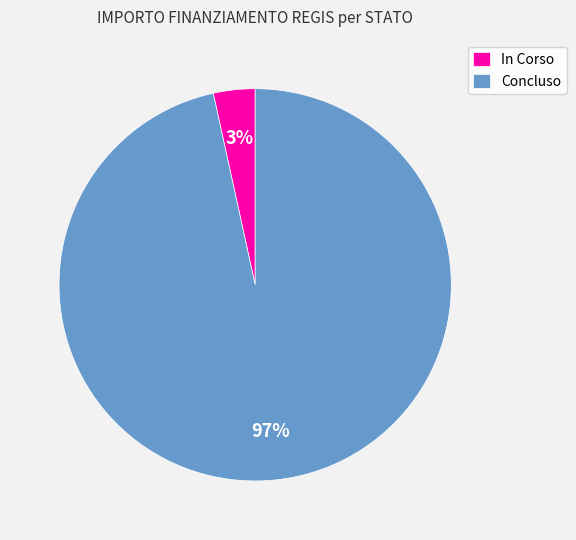

Count the number of slices in the pie.

2